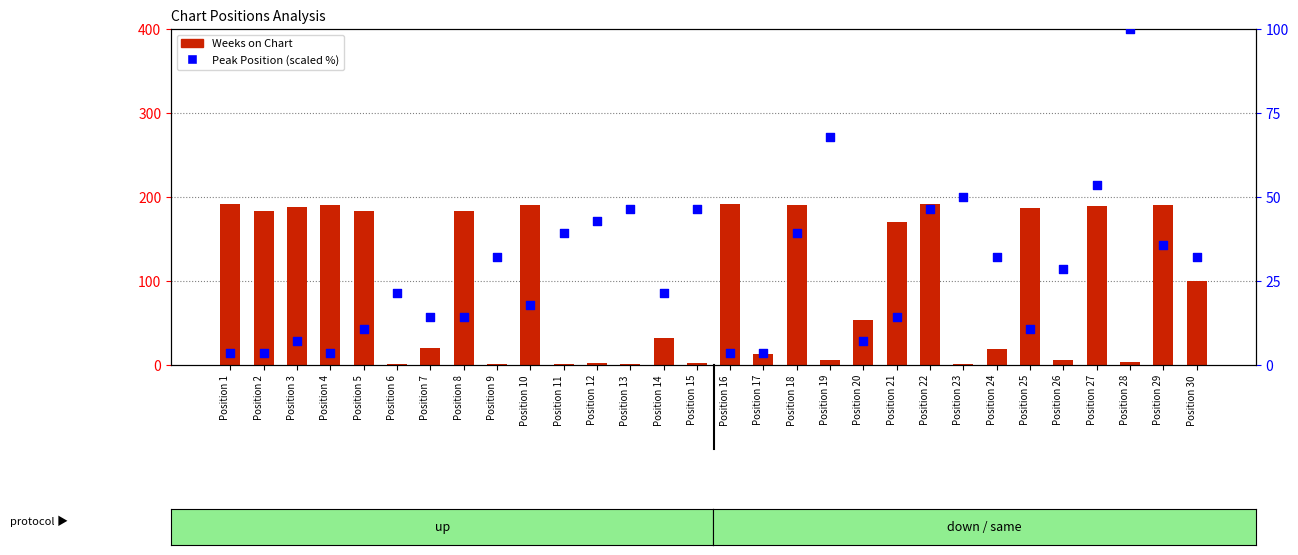

What is the total value across all series at Position 25?

197.7